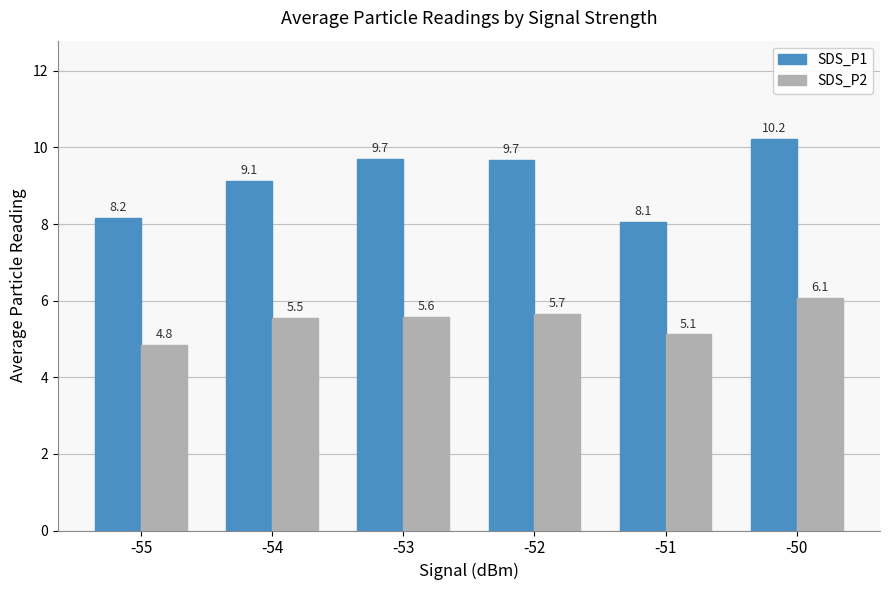

Rank the series by their maximum value, from lowest to highest.

SDS_P2, SDS_P1